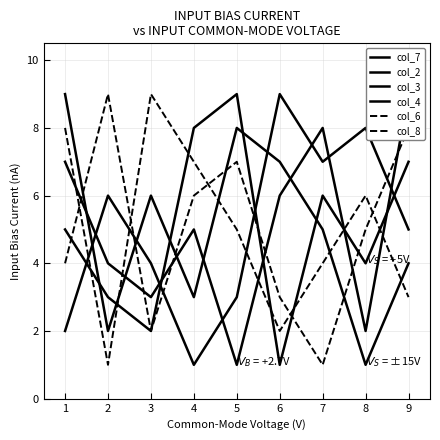

What is the smallest value displayed?

1